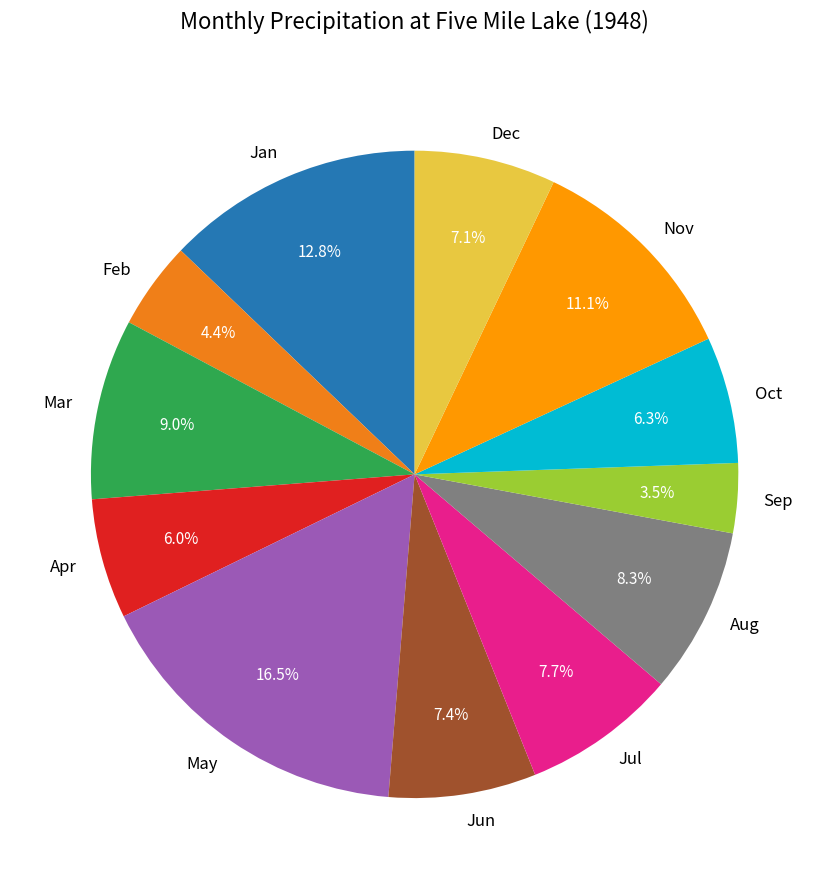

What percentage do Aug and May together represent?

24.8%